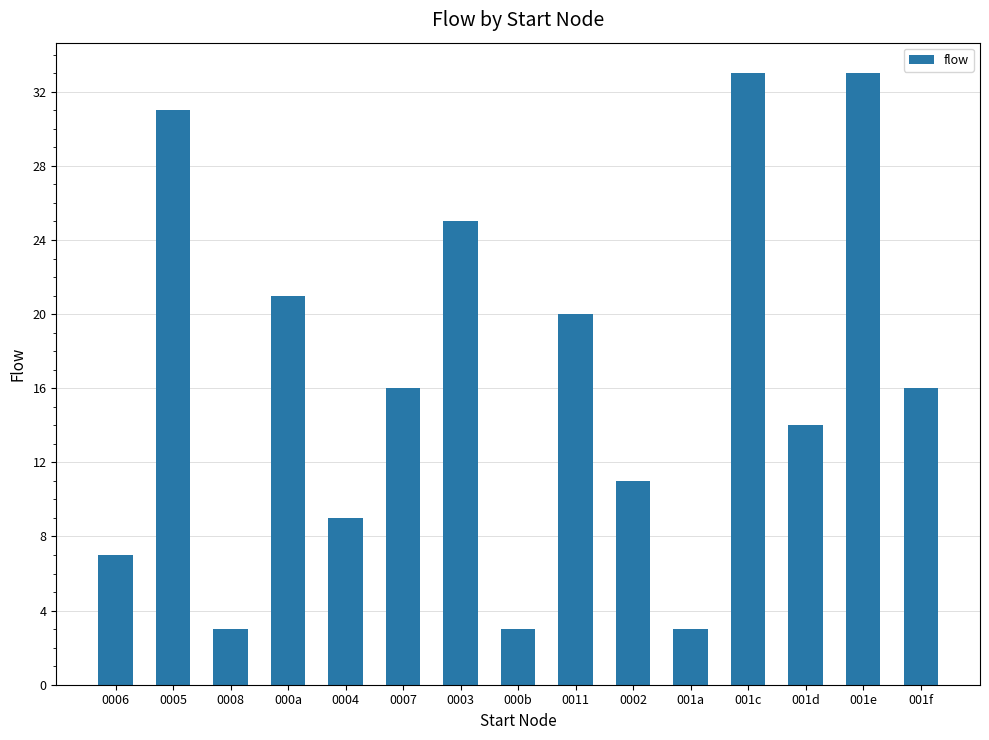

What is the ratio of the value at 001f to the value at 0007?

1.0